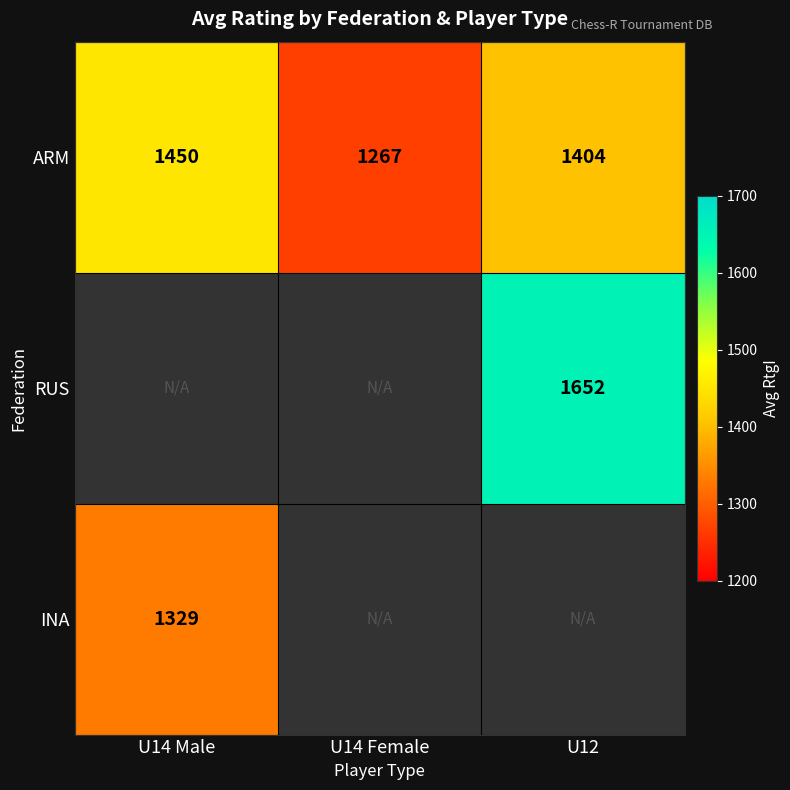

What is the difference between the ARM values at U14 Male and U14 Female?

183